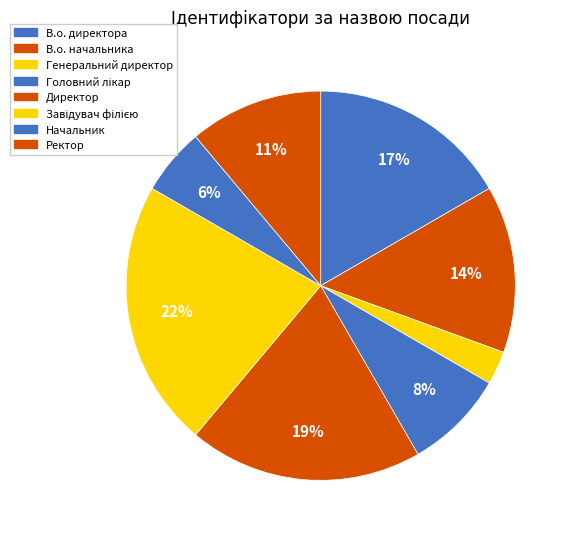

Does Генеральний директор account for over 50% of the chart?

No